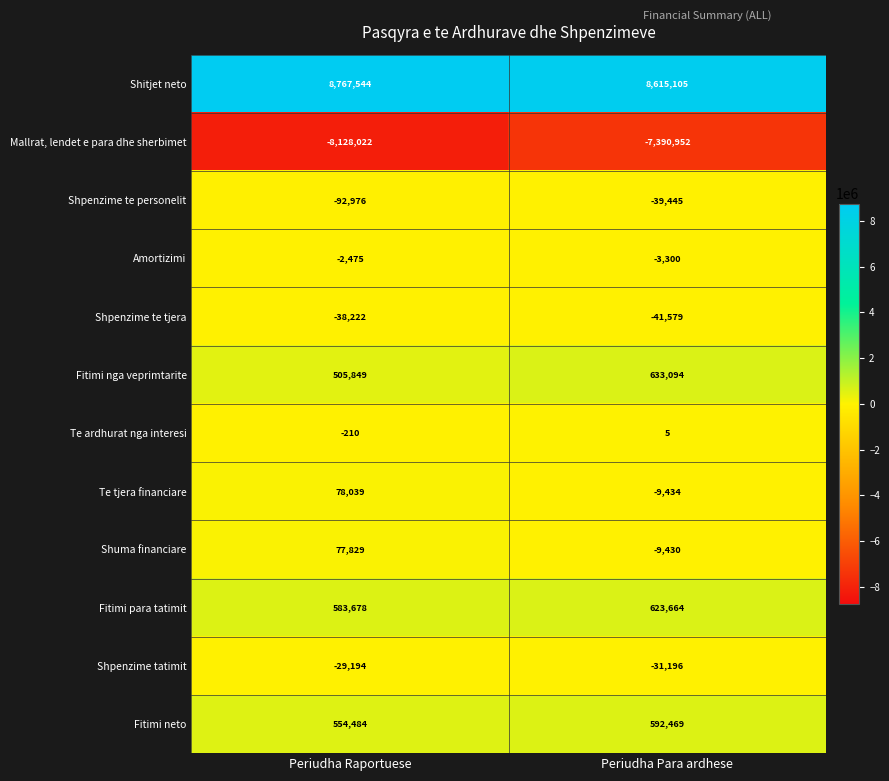

What is the highest value of the Shpenzime te tjera series?

-38222